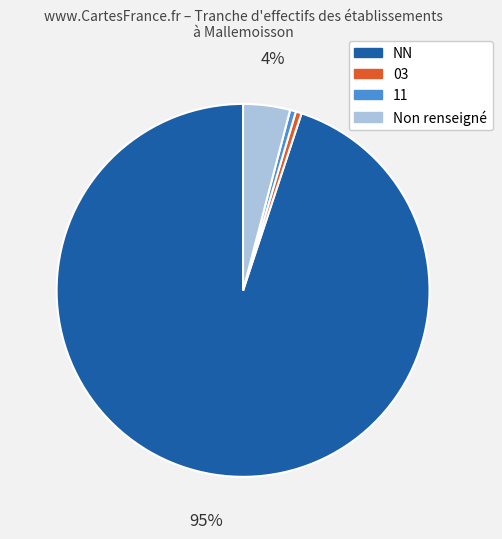

Do NN and 03 together represent more than half of the pie?

Yes